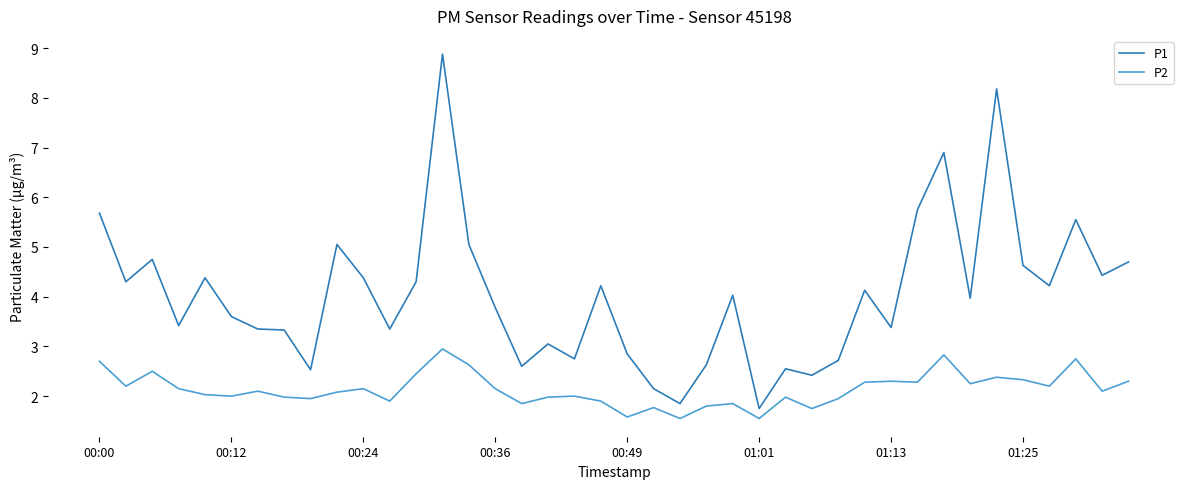

List the series in order of their peak value, lowest first.

P2, P1